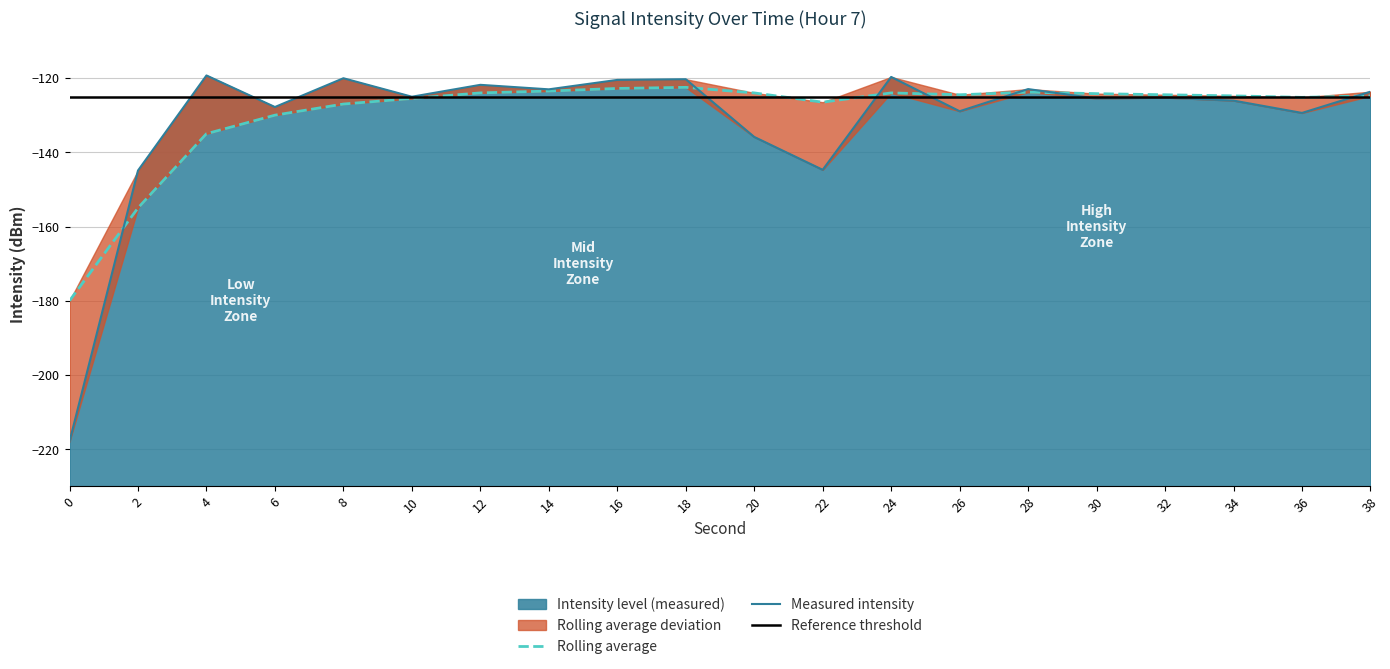

What is the total value across all series at 12?

-245.8